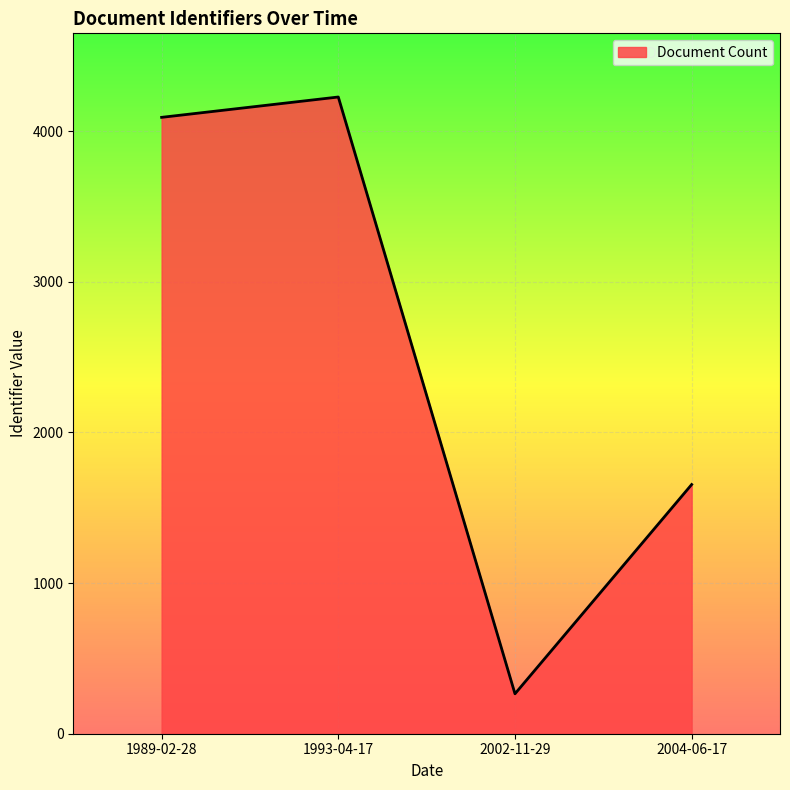

What is the greatest value displayed?

4226